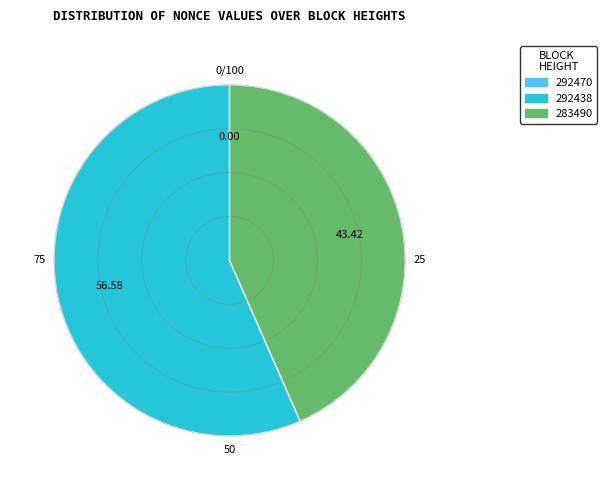

Is there any slice that represents more than half of the pie?

Yes